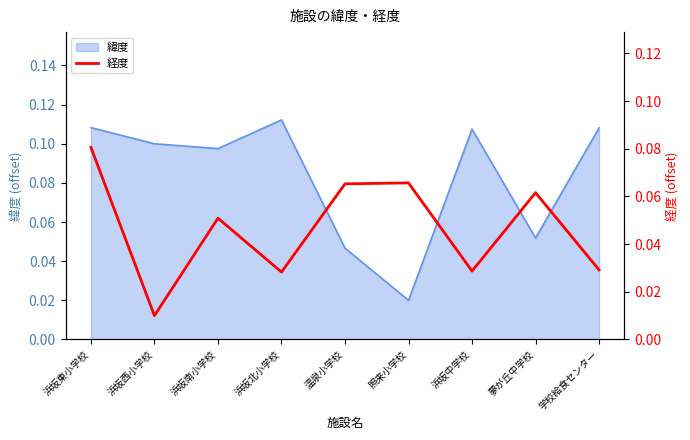

At which label is the value closest to 0?

浜坂西小学校